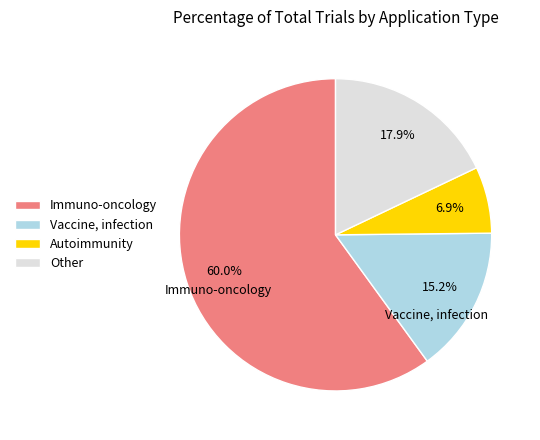

To the nearest percent, what is the average slice percentage?

25%